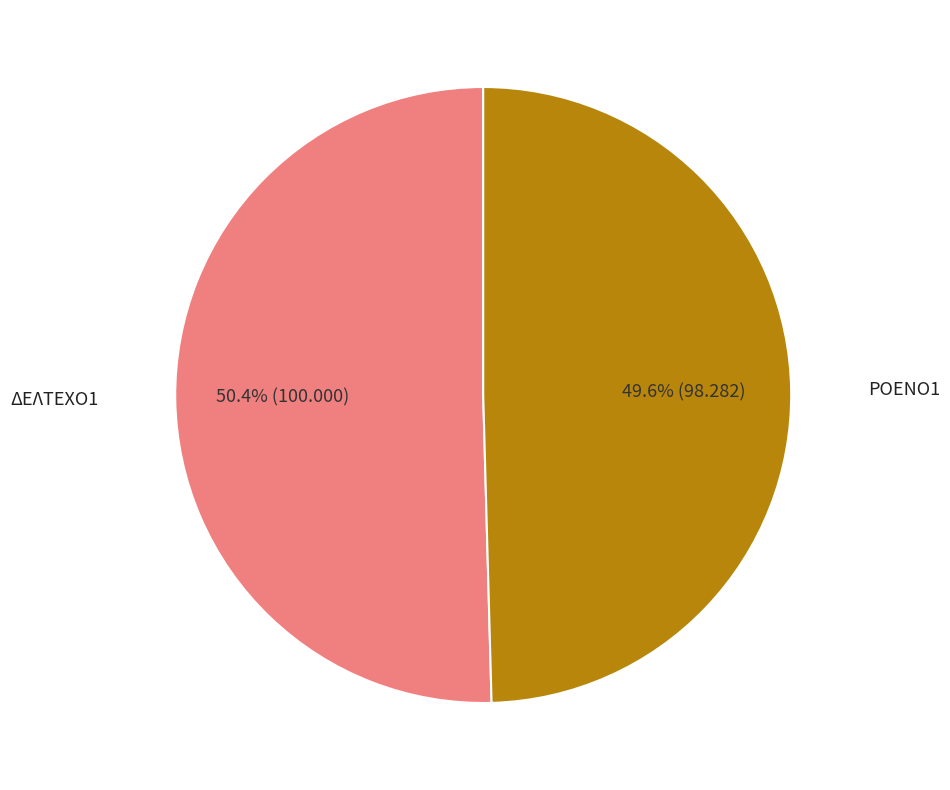

Is there a majority slice in this chart?

Yes